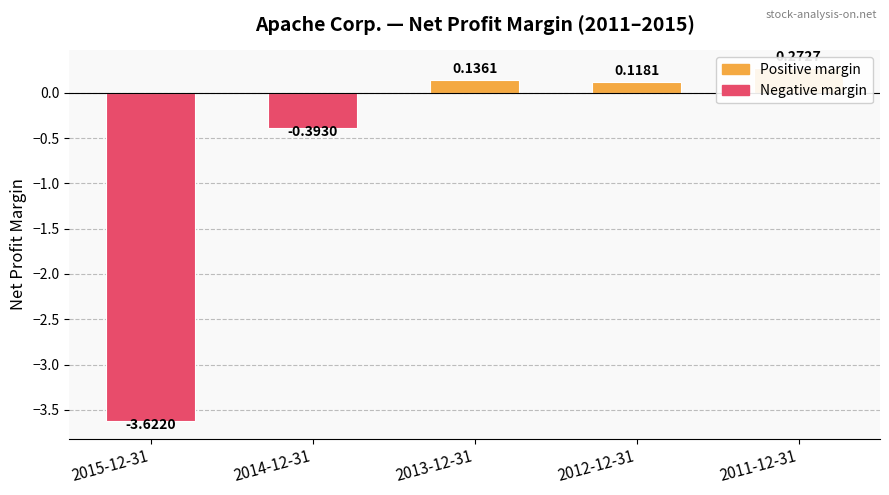

Rank the categories by value from lowest to highest.

2015-12-31, 2014-12-31, 2012-12-31, 2013-12-31, 2011-12-31